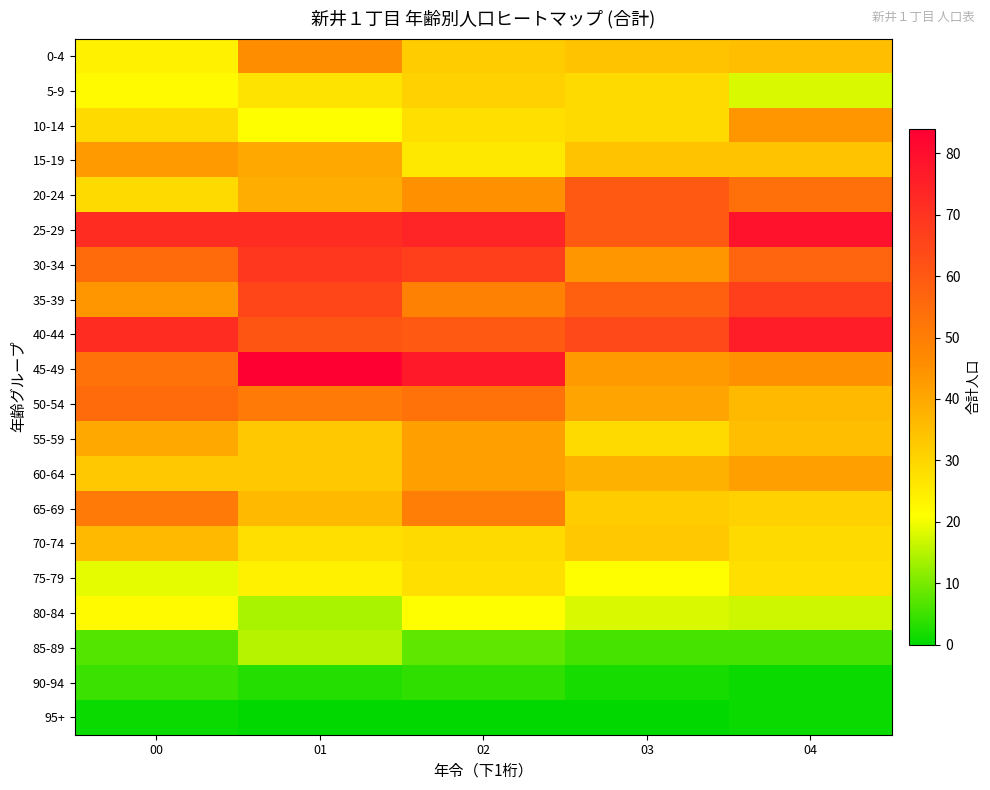

At which category is the sum across all series the highest?

02